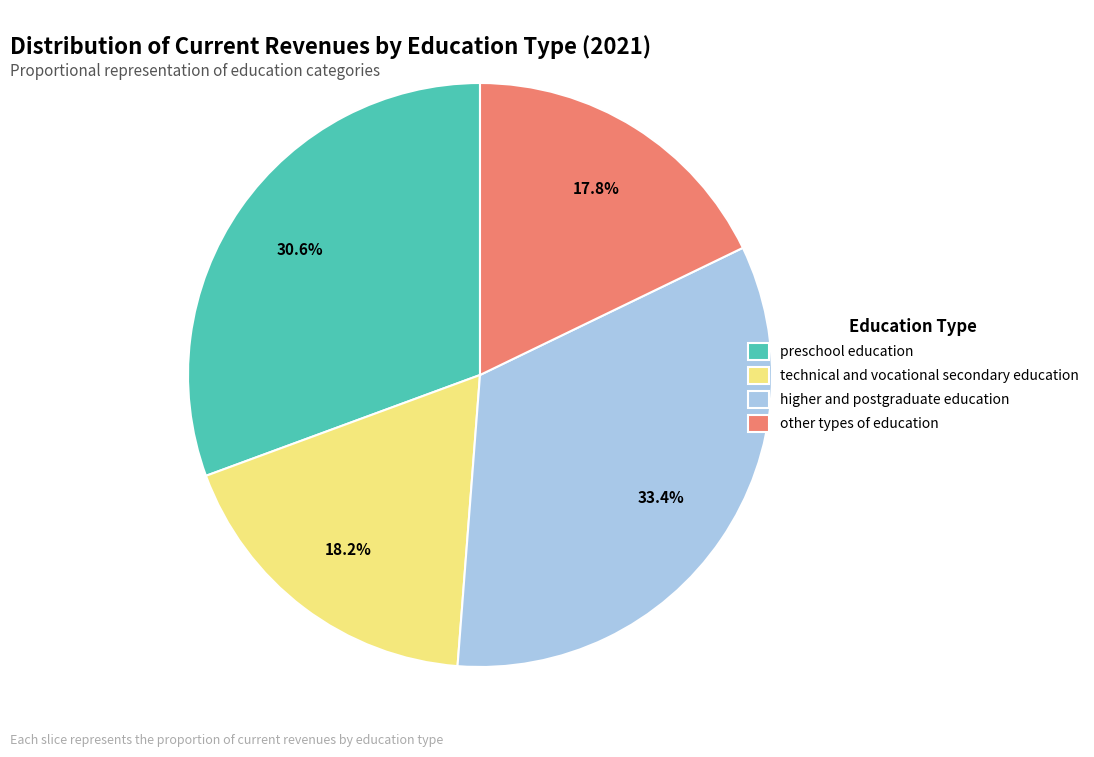

True or false: technical and vocational secondary education accounts for 6% of the total.

False